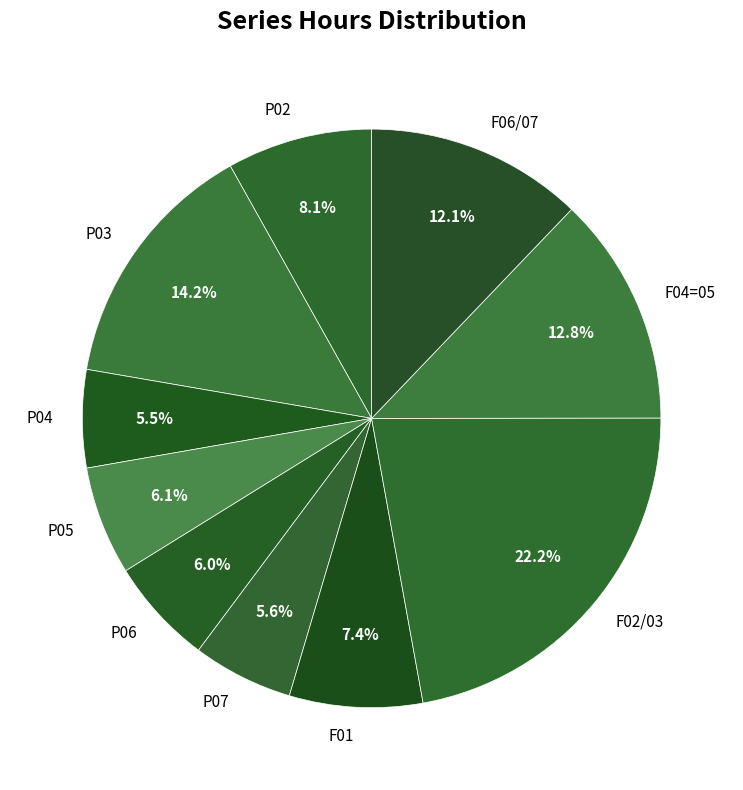

Which category has the biggest portion of the pie?

F02/03